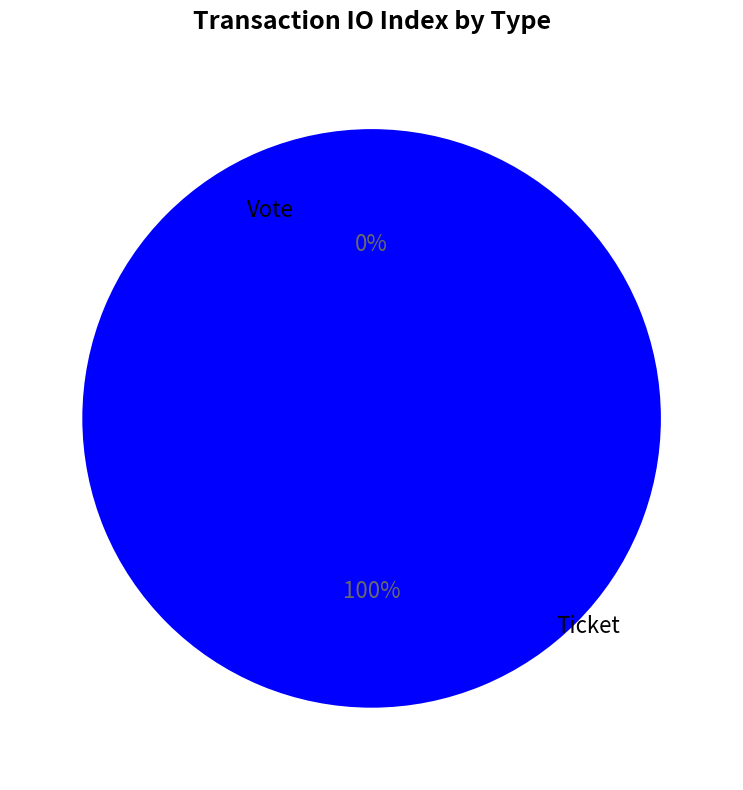

How many segments does this pie chart have?

2